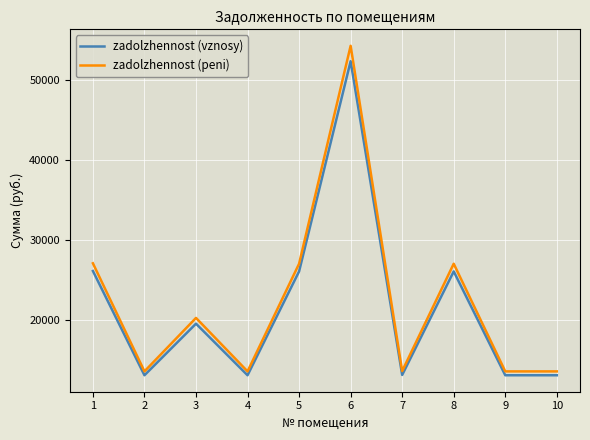

At which category is the sum across all series the highest?

6